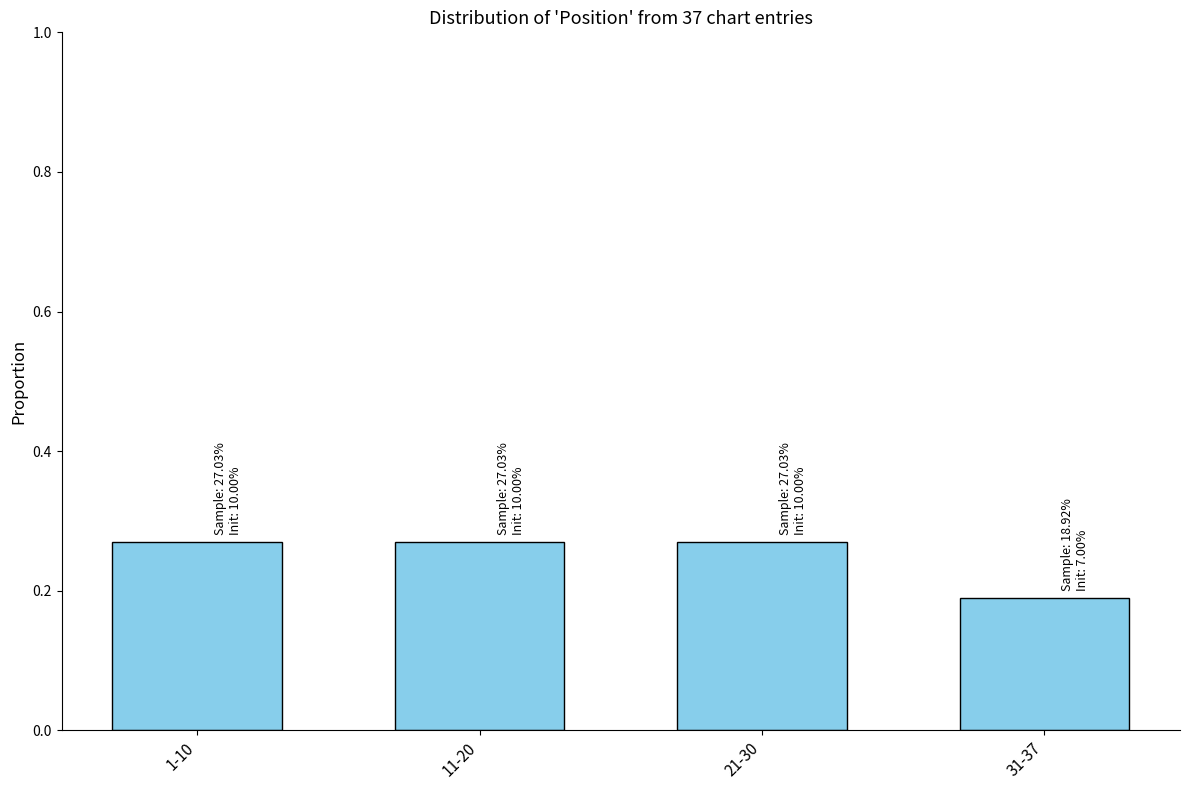

What is the sum of all values?

1.0